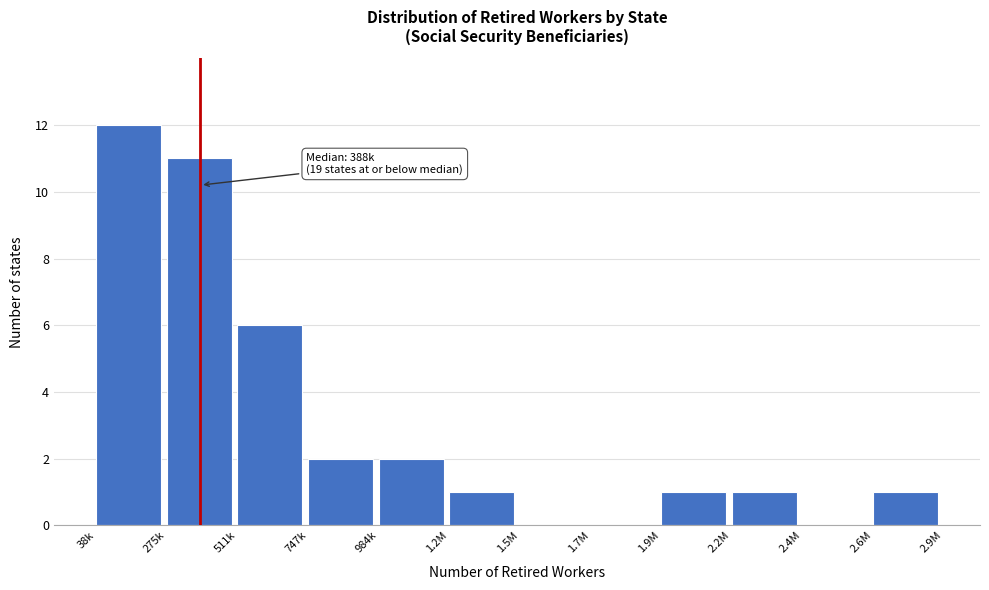

Reading left to right, what are all the values shown in this chart?

38k=12	275k=11	511k=6	747k=2	984k=2	1.2M=1	1.5M=0	1.7M=0	1.9M=1	2.2M=1	2.4M=0	2.6M=1